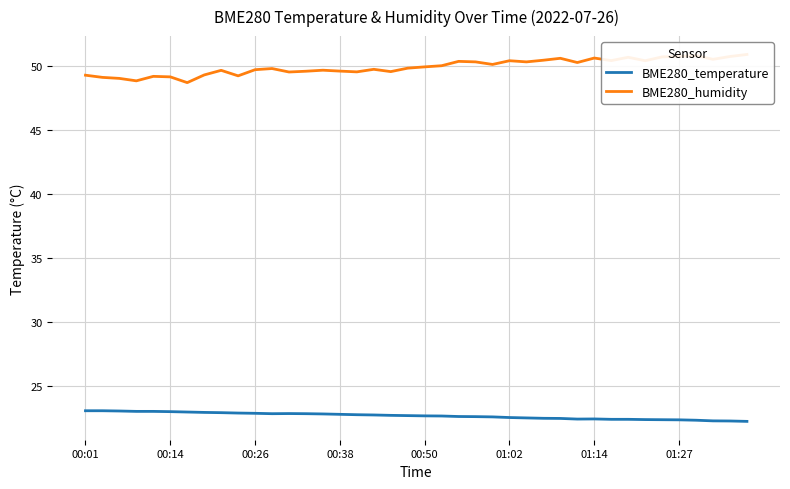

How many data points in BME280_humidity are above 49?

38